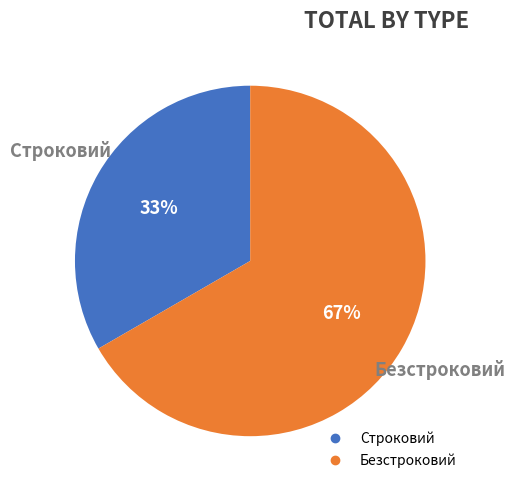

Do Безстроковий and Строковий together represent more than half of the pie?

Yes